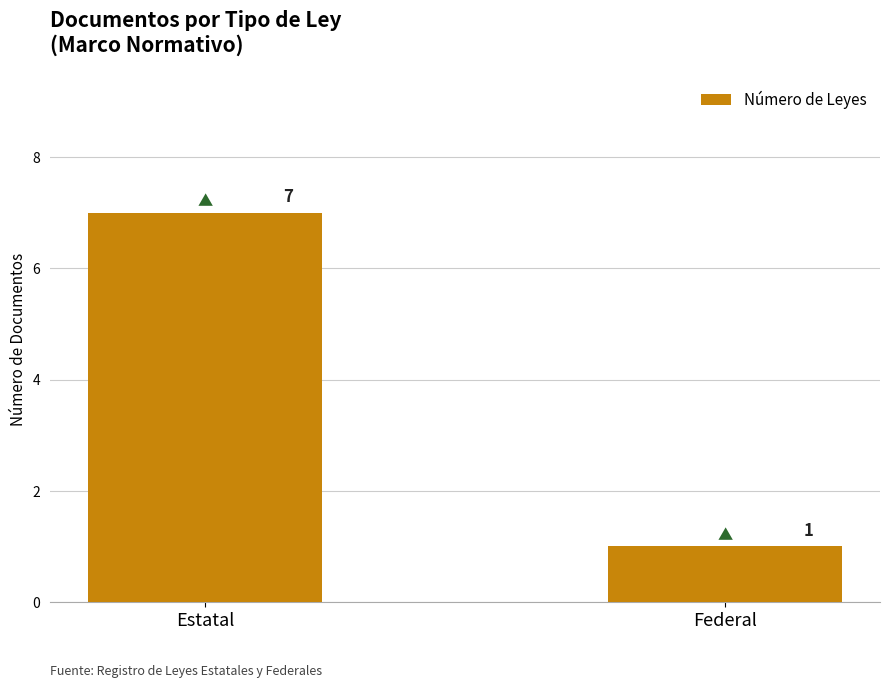

Which has a higher value, Federal or Estatal?

Estatal